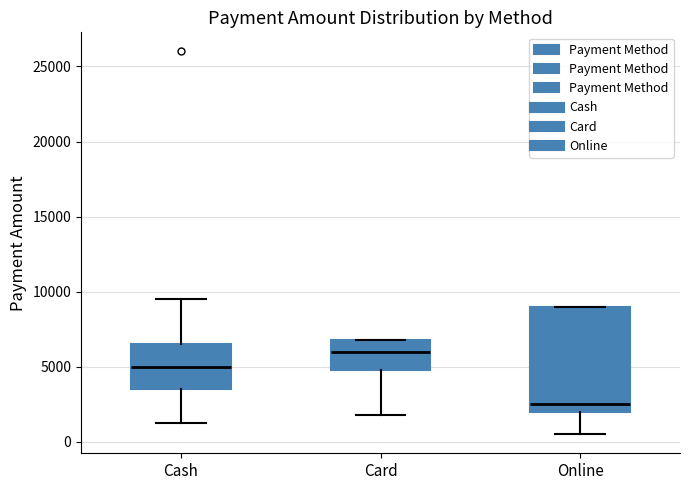

Which box's median line is the lowest?

Online